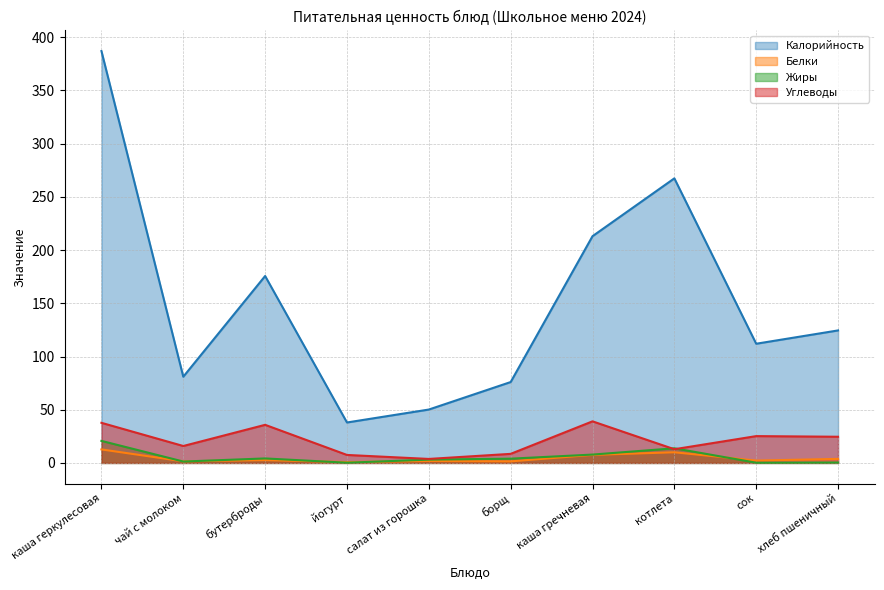

In Углеводы, how many points are lower than both neighbors (excluding endpoints)?

3